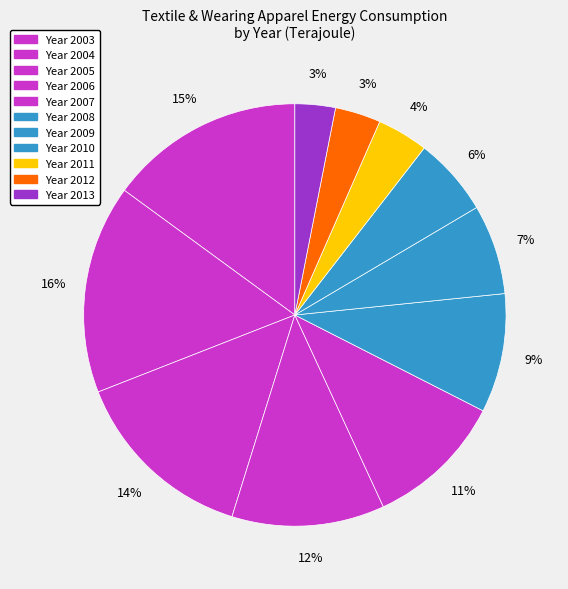

How many slices are in this pie chart?

11